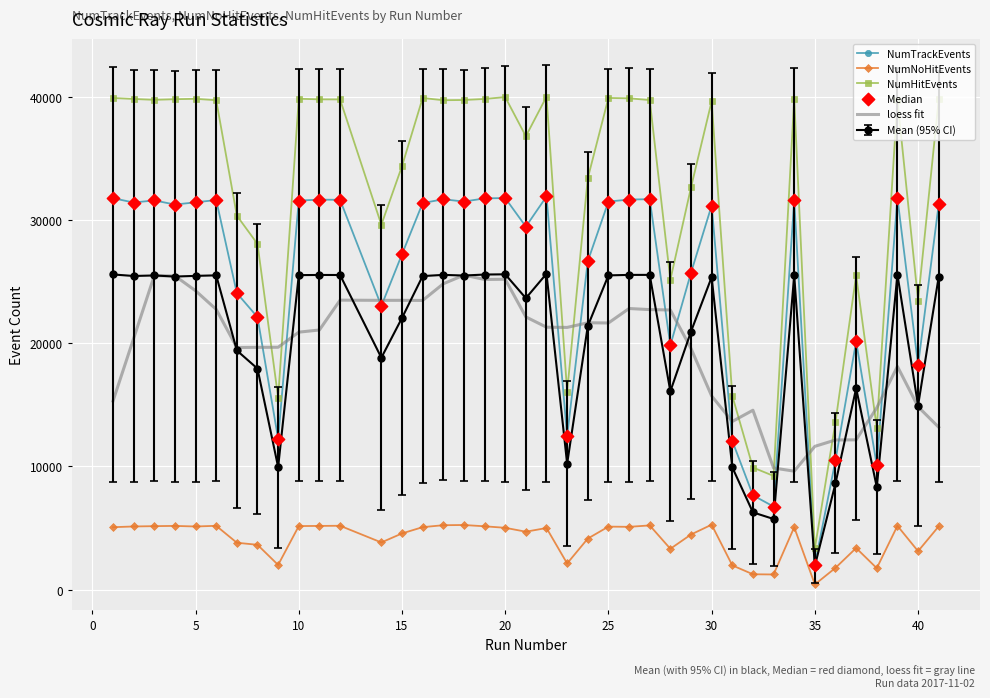

True or false: NumHitEvents and Mean (95% CI) intersect in this chart.

False